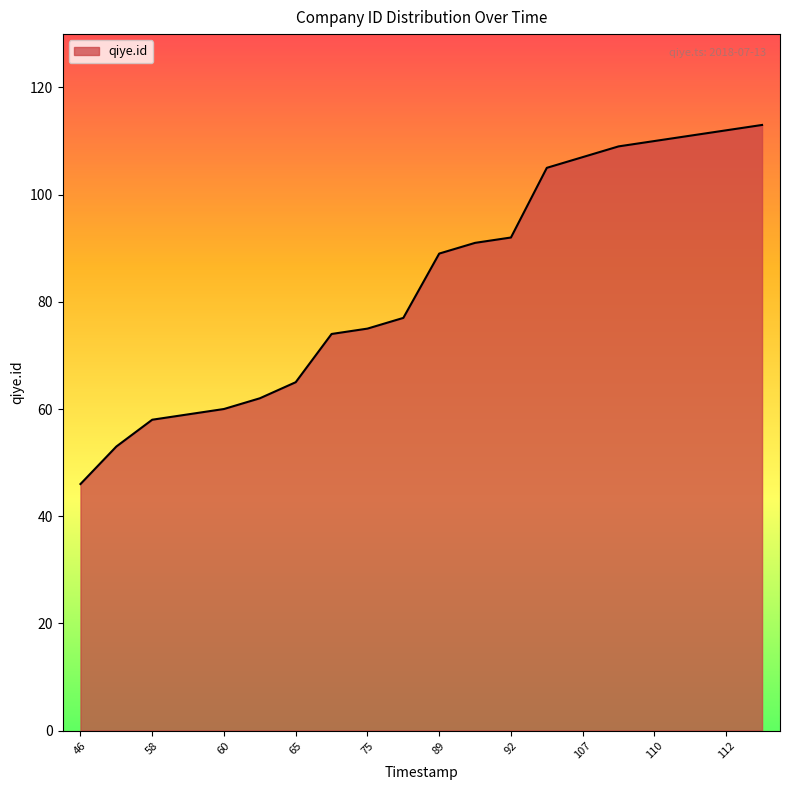

How many lines are shown in the chart?

1